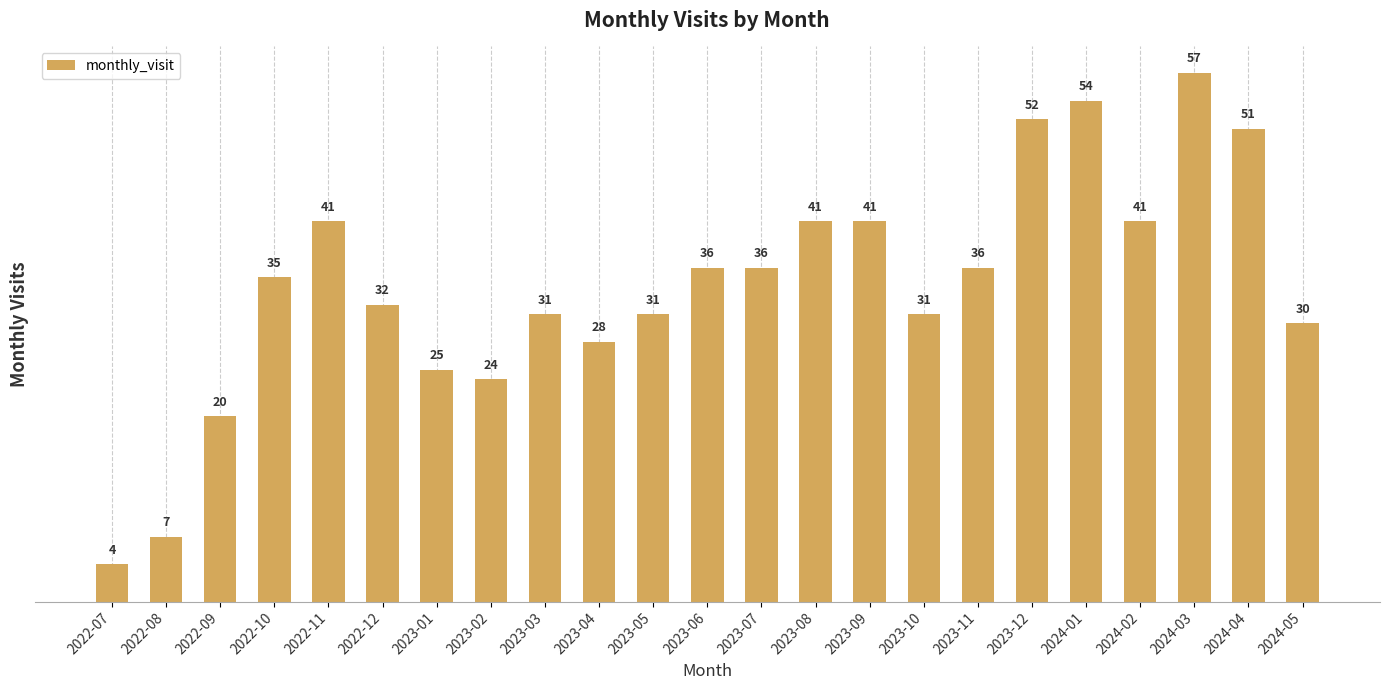

What is the average value?

34